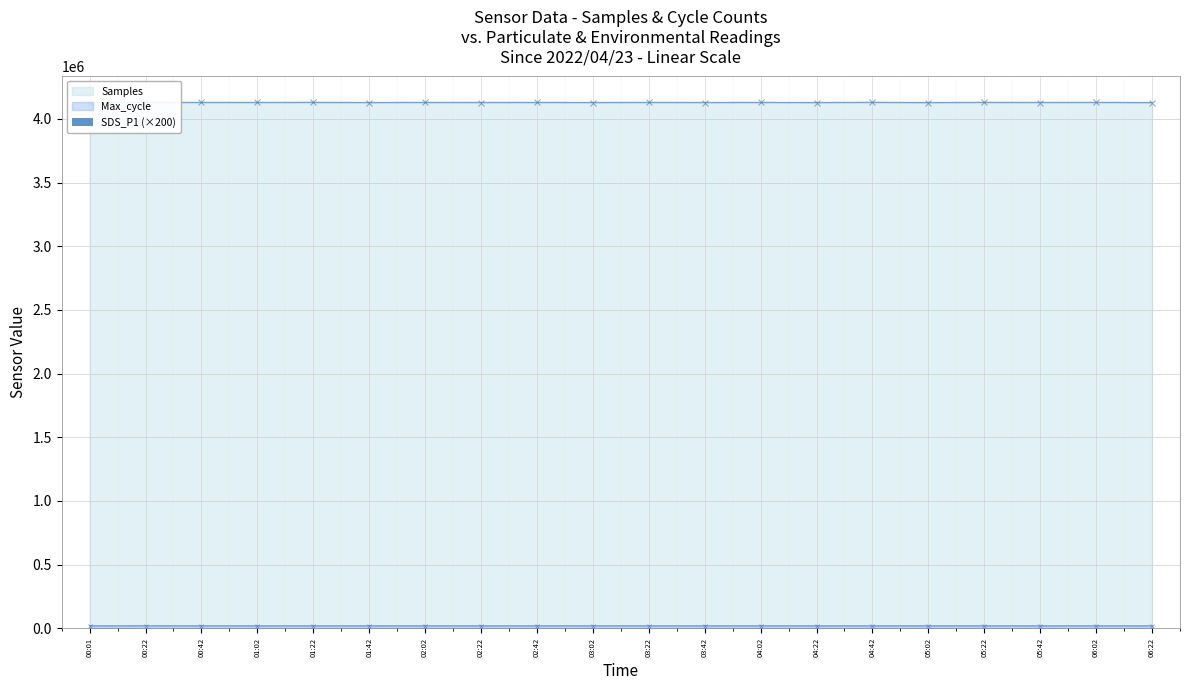

At which label does the data first exceed 3520?

00:22